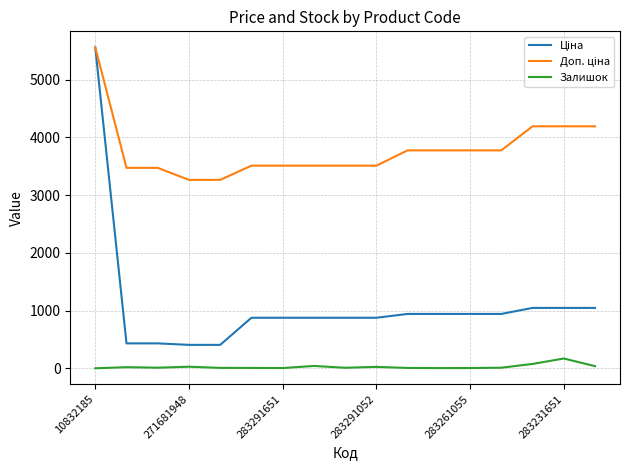

Is this an area chart (filled region under the line)?

No